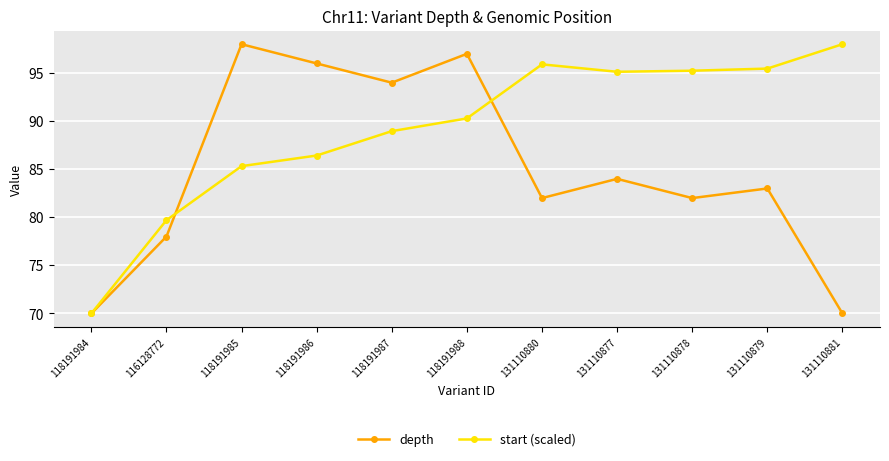

How many lines are shown in the chart?

2